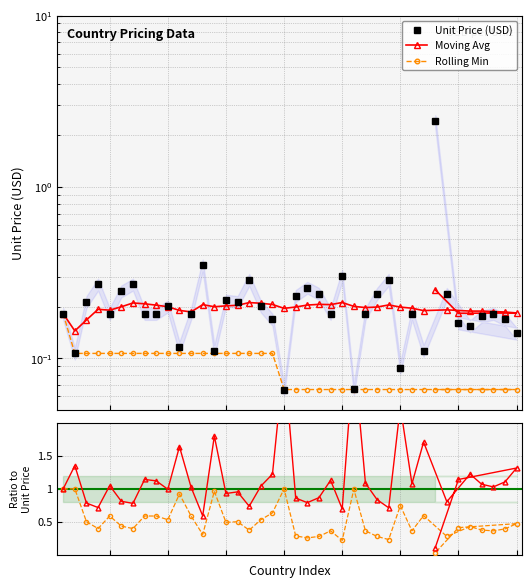

How many interior local peaks does the Moving Avg series have?

13